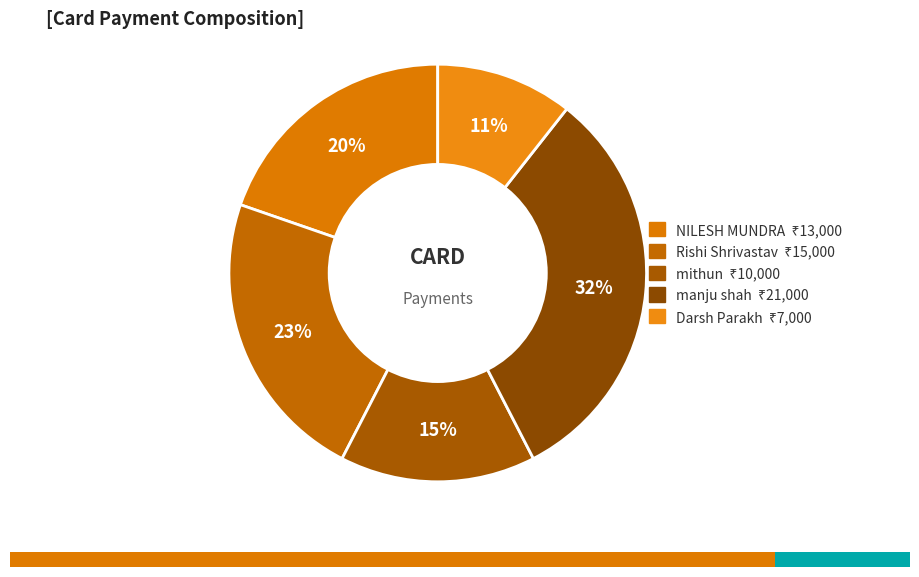

Which category has the smallest portion of the pie?

Darsh Parakh